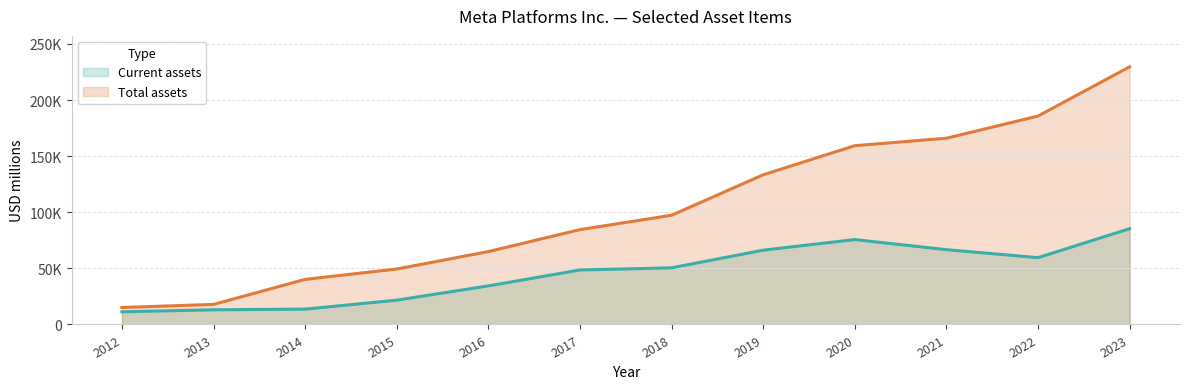

Which series has the widest spread of values?

Total assets (line)